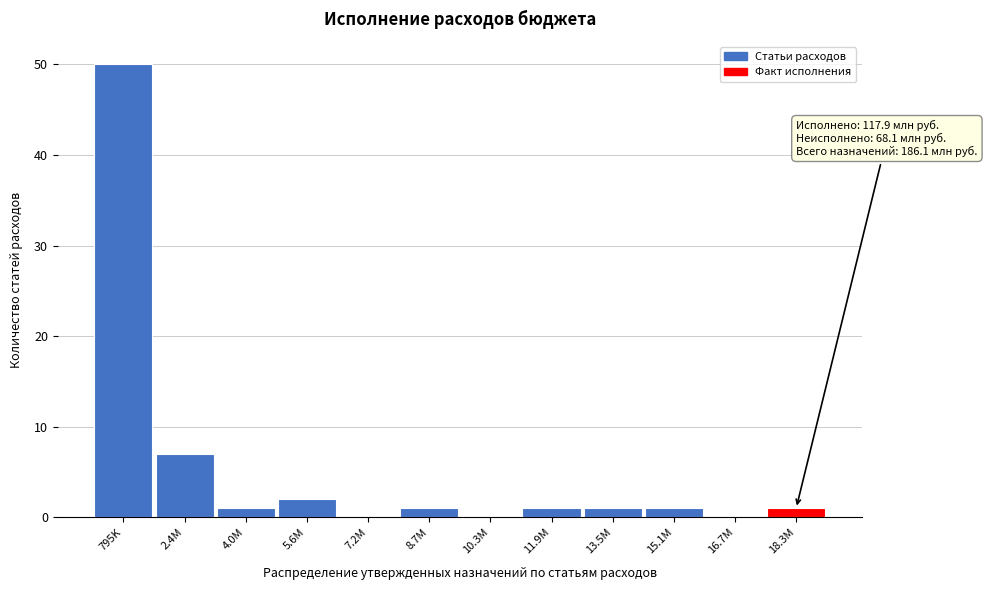

Reading left to right, transcribe all the data shown in this chart.

795K=50	2.4M=7	4.0M=1	5.6M=2	7.2M=0	8.7M=1	10.3M=0	11.9M=1	13.5M=1	15.1M=1	16.7M=0	18.3M=1